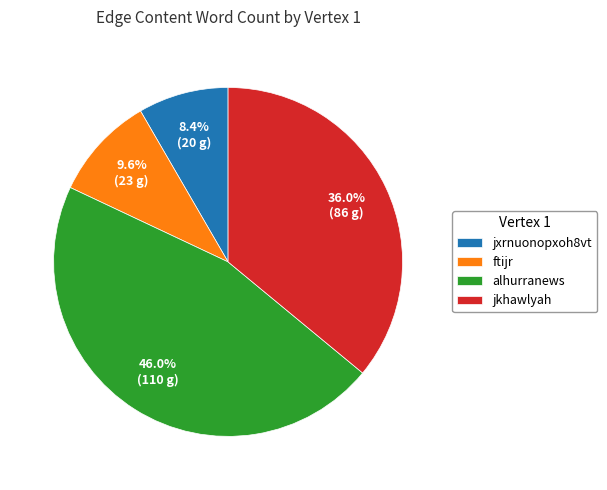

How many slices are in this pie chart?

4